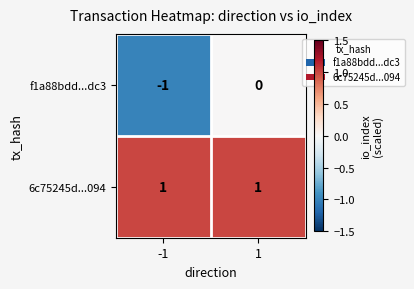

Reading right to left, what are all the values shown in this chart?

f1a88bdd...dc3: 0	-1
6c75245d...094: 1	1